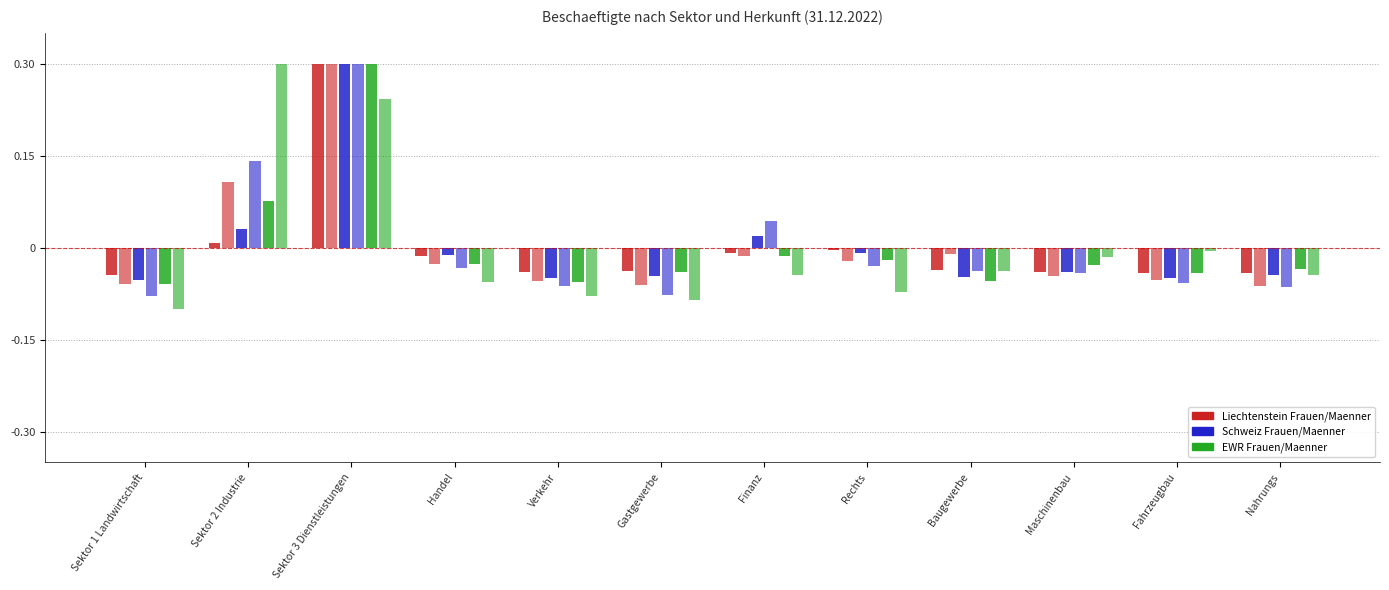

Which category has the lowest value across all series?

Sektor 1 Landwirtschaft